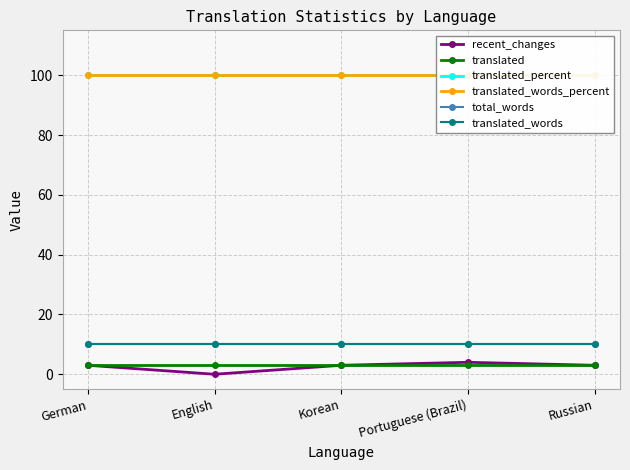

Reading right to left, transcribe all the data shown in this chart.

recent_changes: 3	4	3	0	3
translated: 3	3	3	3	3
translated_percent: 100	100	100	100	100
translated_words_percent: 100	100	100	100	100
total_words: 10	10	10	10	10
translated_words: 10	10	10	10	10